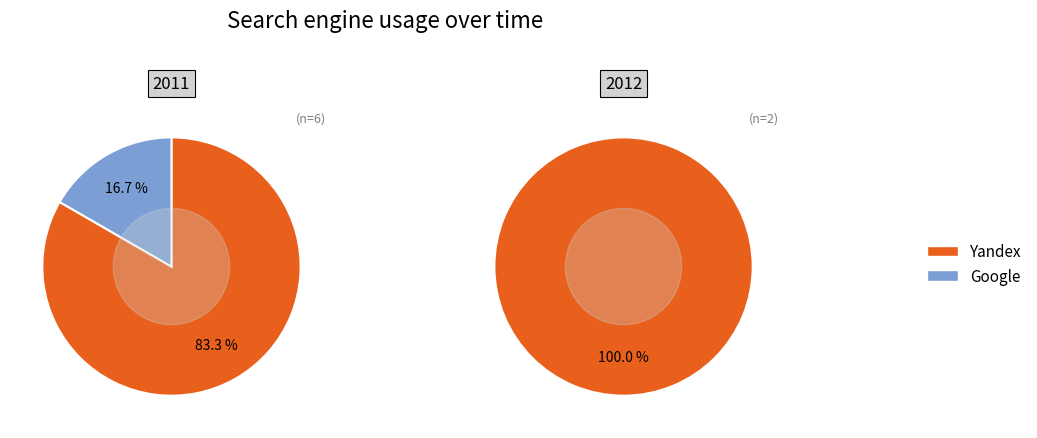

True or false: 2011-11-19 accounts for 90% of the total.

False